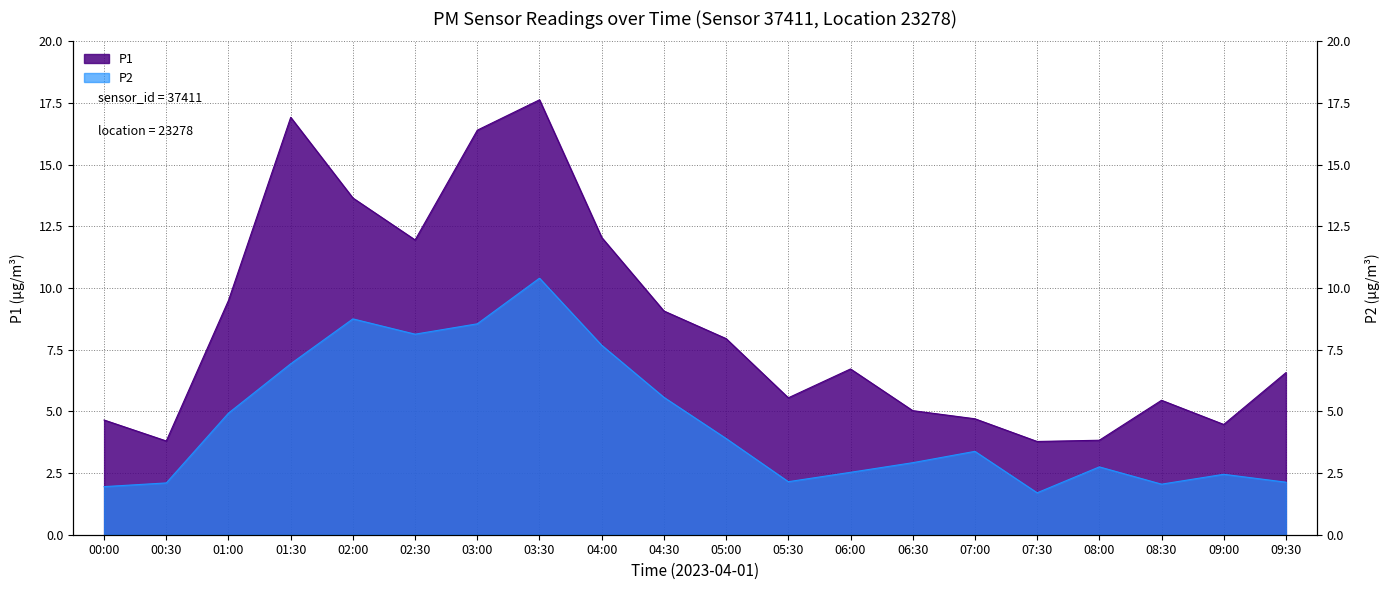

List the labels in order of P1 value, largest first.

03:30, 01:30, 03:00, 02:00, 04:00, 02:30, 01:00, 04:30, 05:00, 06:00, 09:30, 05:30, 08:30, 06:30, 07:00, 00:00, 09:00, 08:00, 00:30, 07:30